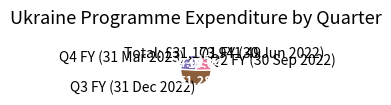

Rank the categories by value from highest to lowest.

Q3 FY (31 Dec 2022), Q4 FY (31 Mar 2023), Q2 FY (30 Sep 2022), Q1 FY (30 Jun 2022)